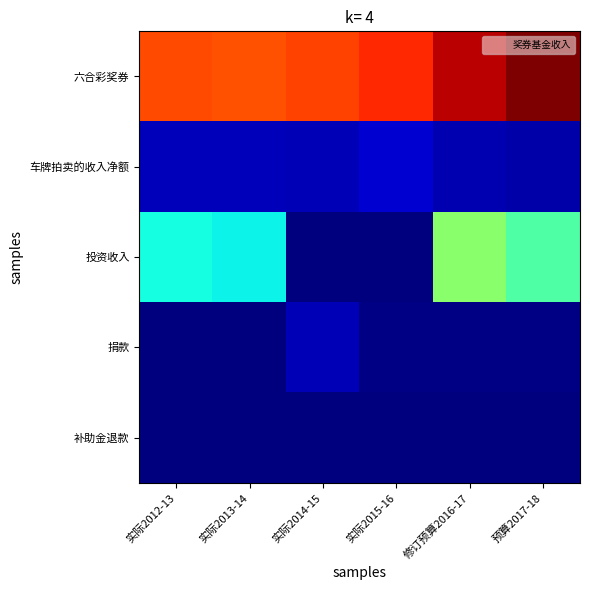

Reading left to right, what are all the values shown in this chart?

六合彩奖券: 实际2012-13=1172	实际2013-14=1159	实际2014-15=1182	实际2015-16=1219	修订预算2016-17=1336	预算2017-18=1411
车牌拍卖的收入净额: 实际2012-13=77	实际2013-14=77	实际2014-15=71	实际2015-16=103	修订预算2016-17=66	预算2017-18=55
投资收入: 实际2012-13=530	实际2013-14=518	实际2014-15=0	实际2015-16=0	修订预算2016-17=731	预算2017-18=631
捐款: 实际2012-13=1	实际2013-14=3	实际2014-15=69	实际2015-16=9	修订预算2016-17=9	预算2017-18=9
补助金退款: 实际2012-13=0	实际2013-14=0	实际2014-15=0	实际2015-16=0	修订预算2016-17=0	预算2017-18=0